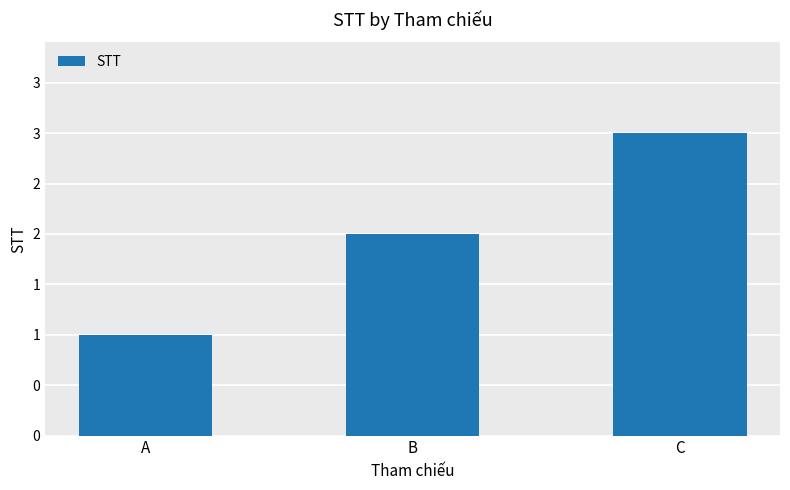

Count the number of data series in this chart.

1